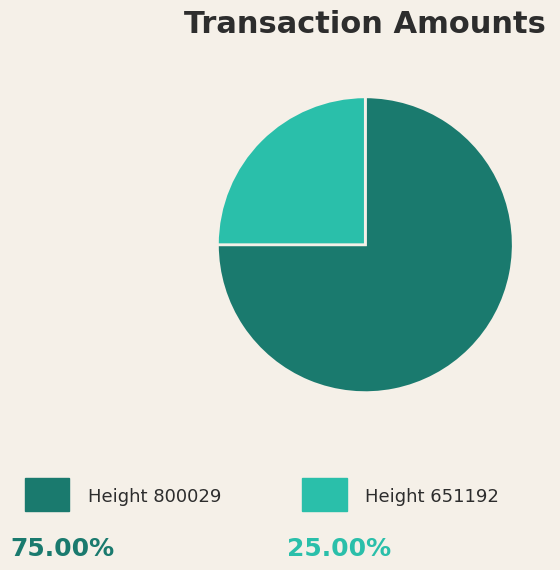

Does any single category account for the majority?

Yes